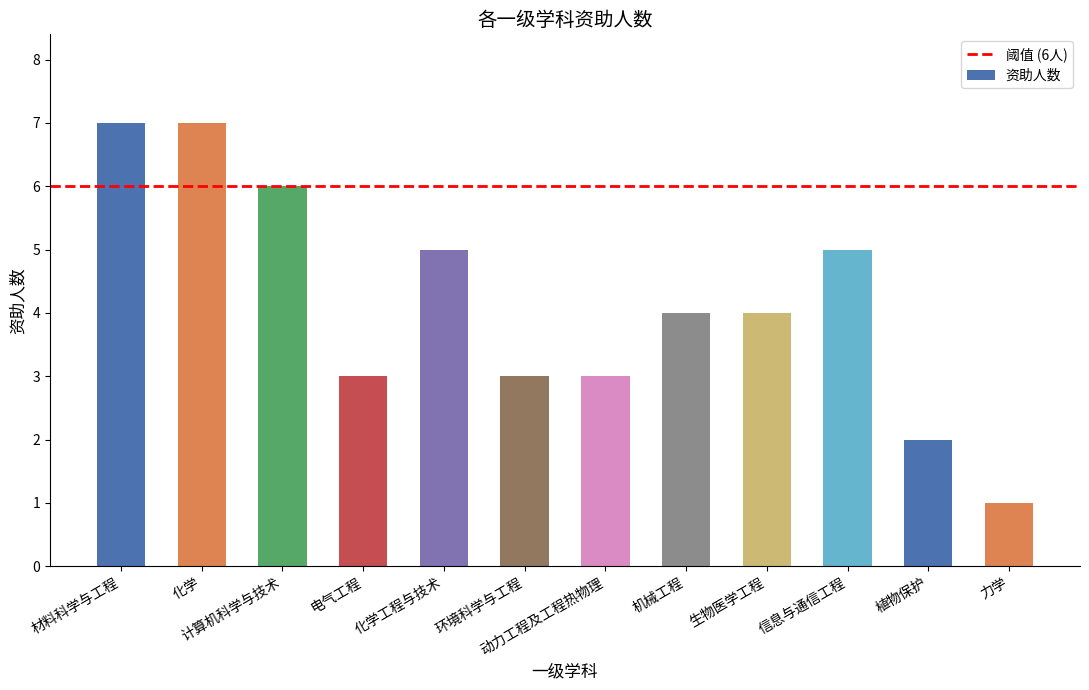

Reading left to right, extract all data points from this chart.

7	7	6	3	5	3	3	4	4	5	2	1